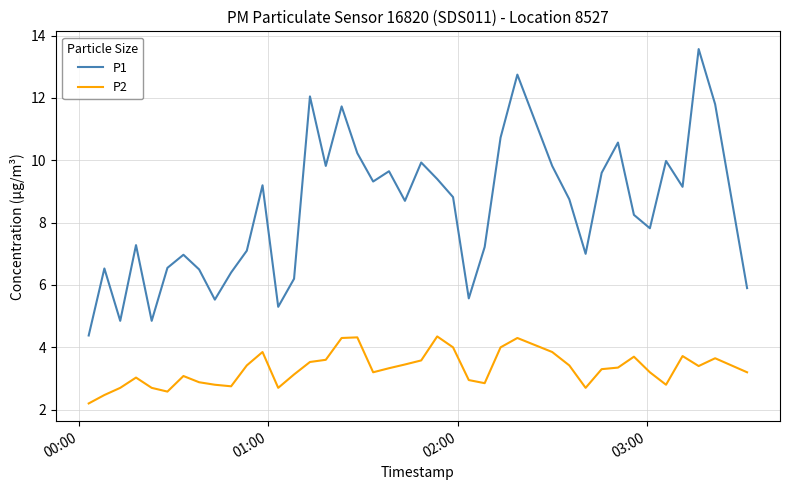

In P1, how many points are lower than both neighbors (excluding endpoints)?

11